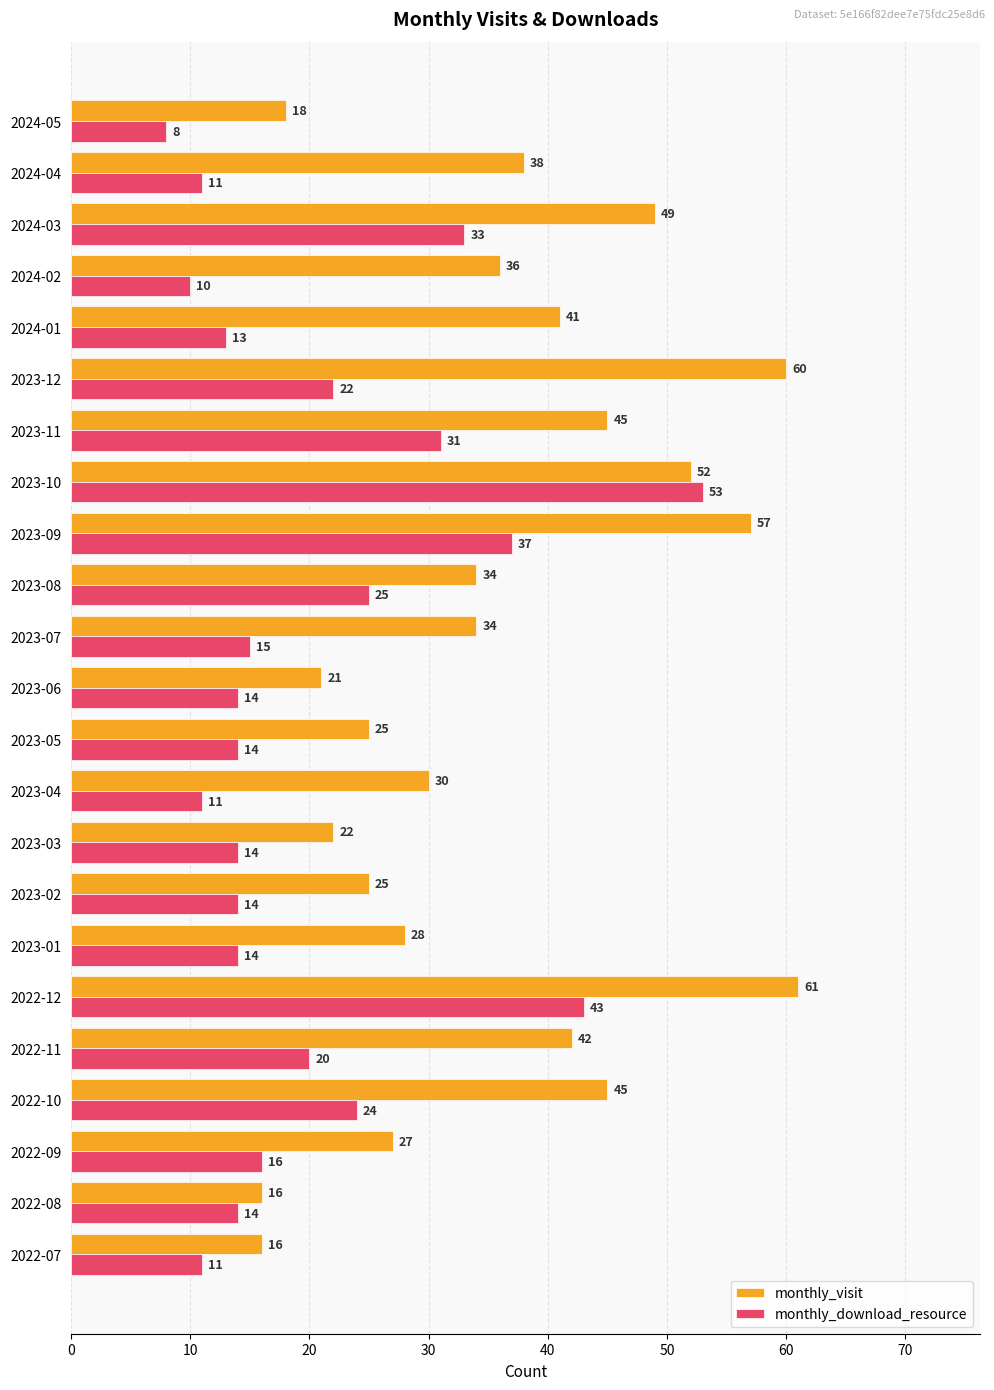

List the series in order of their overall mean, lowest first.

monthly_download_resource, monthly_visit